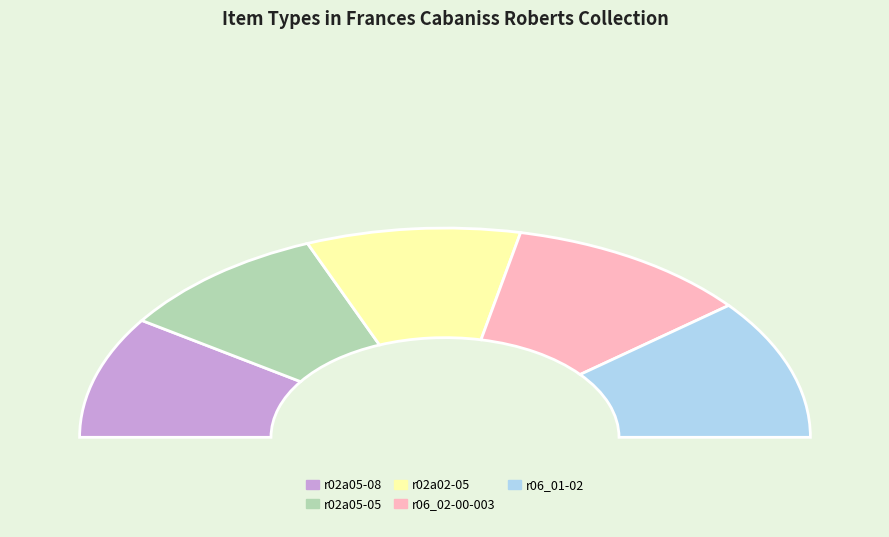

Count the number of slices in the pie.

5